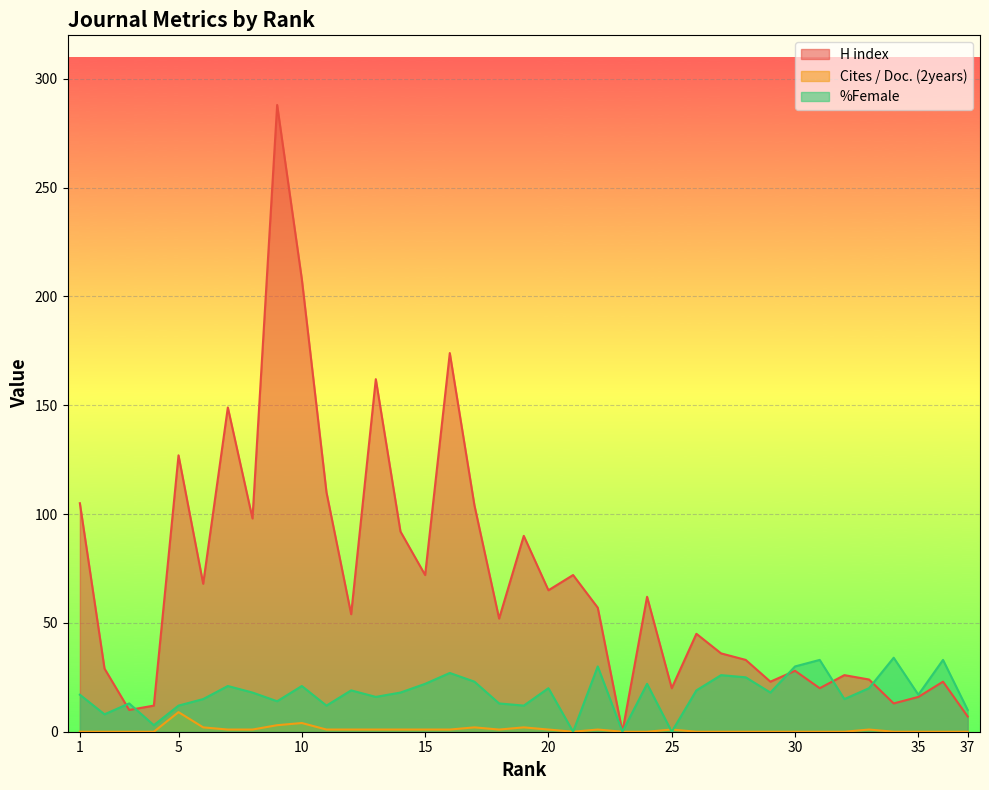

List the labels in order of H index value, smallest first.

23, 37, 3, 4, 34, 35, 31, 25, 36, 29, 33, 32, 30, 2, 28, 27, 26, 18, 12, 22, 24, 20, 6, 21, 15, 19, 14, 8, 17, 1, 11, 5, 7, 13, 16, 10, 9